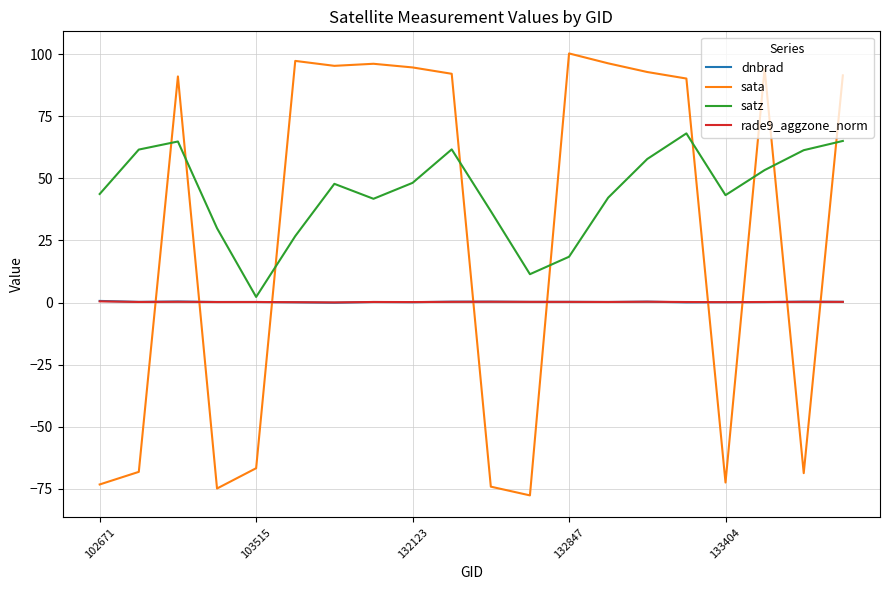

How many lines are shown in the chart?

4